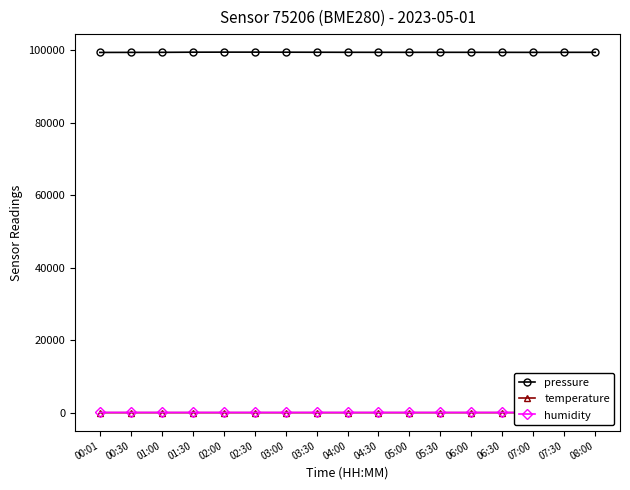

What is the label of the 14th point from the left?

06:30